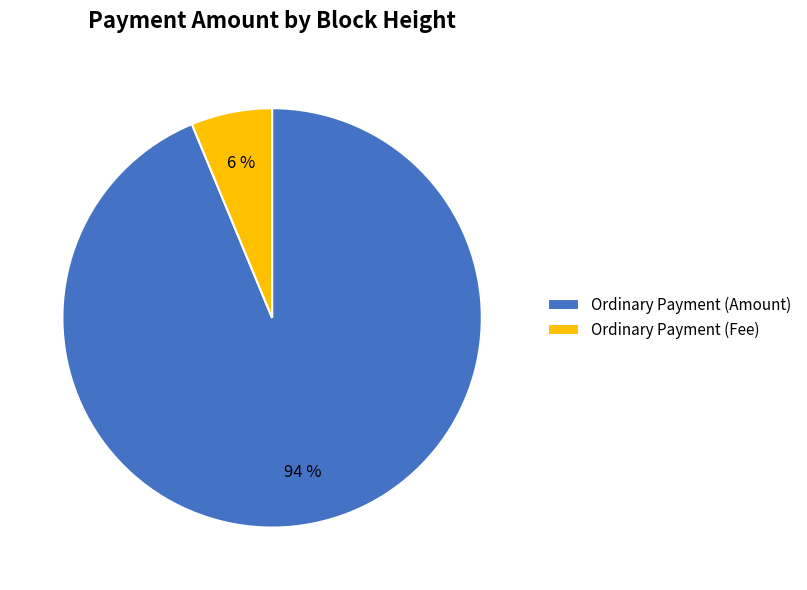

To the nearest percent, what is the combined percentage of Ordinary Payment (Amount) and Ordinary Payment (Fee)?

100%